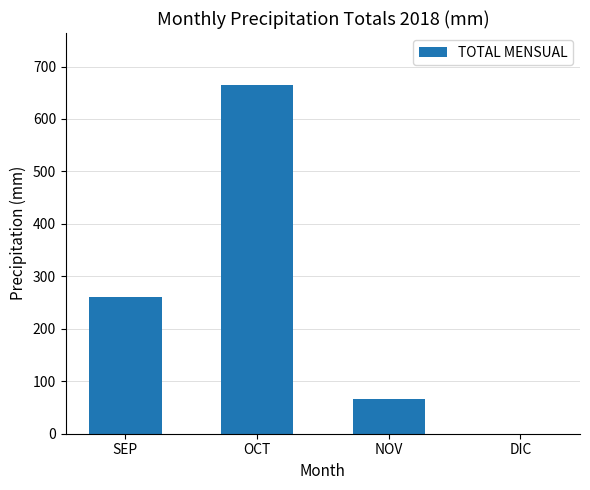

Reading left to right, list all the values displayed in this chart.

SEP=260.8	OCT=664.2	NOV=66.2	DIC=0.2